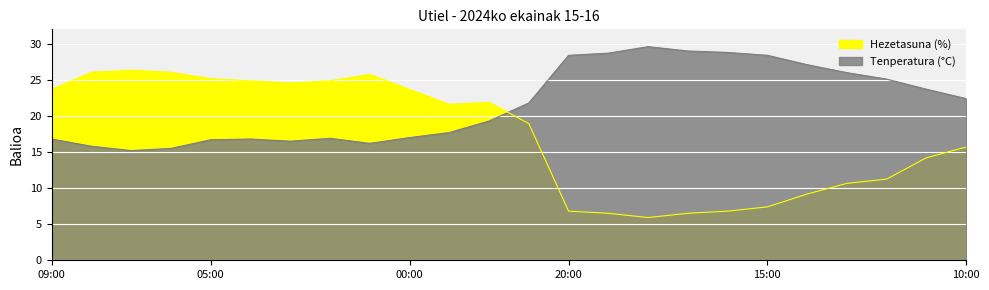

What is the label of the 17th point from the right?

02:00